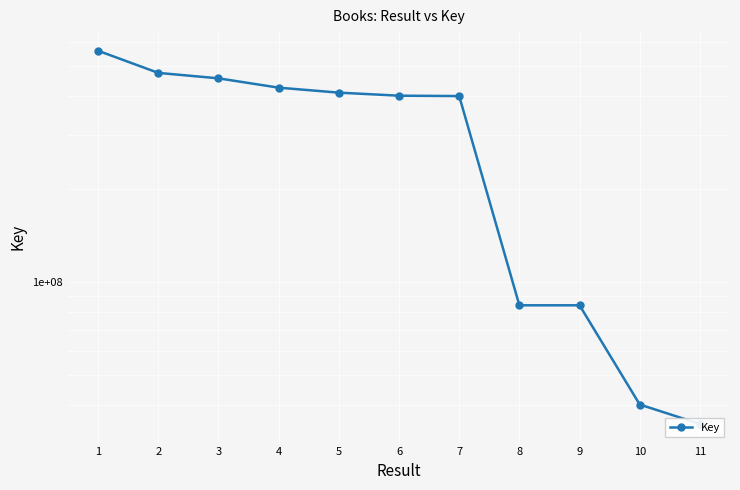

Where does the data first go above 401195023?

1